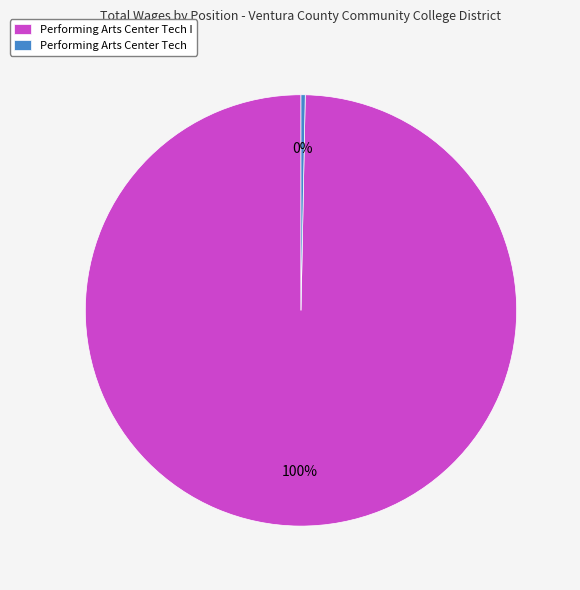

Is it true that Performing Arts Center Tech is 11% of the pie?

False